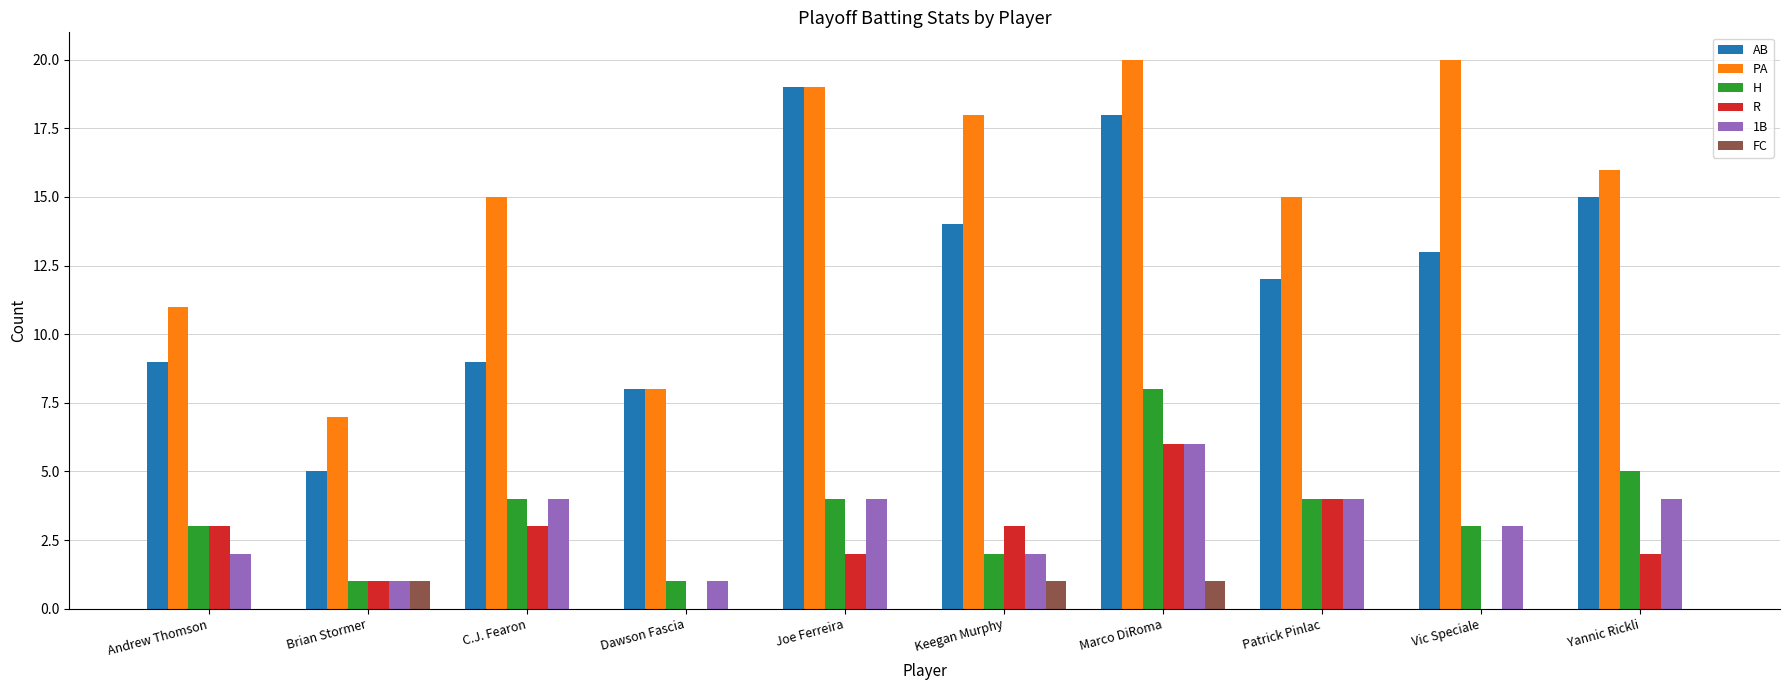

Reading left to right, transcribe all the data shown in this chart.

AB: 9	5	9	8	19	14	18	12	13	15
PA: 11	7	15	8	19	18	20	15	20	16
H: 3	1	4	1	4	2	8	4	3	5
R: 3	1	3	0	2	3	6	4	0	2
1B: 2	1	4	1	4	2	6	4	3	4
FC: 0	1	0	0	0	1	1	0	0	0